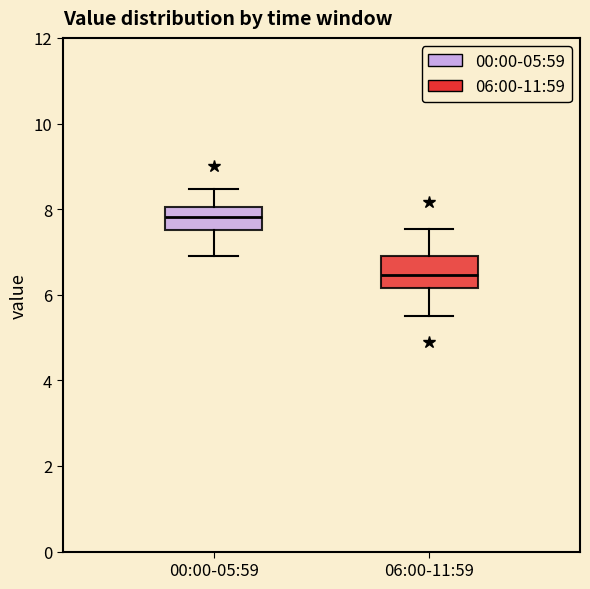

Reading left to right, transcribe this box plot: for each box, give where its median line is, the range the box spans, and where its two whiskers end, as read against the y-axis. The values are not printed on the chart, so give them approximately, as read against the axis.

00:00-05:59: median 7.8, box 7.6 to 8.0, whiskers 7.0 to 8.4
06:00-11:59: median 6.4, box 6.2 to 7.0, whiskers 5.6 to 7.6